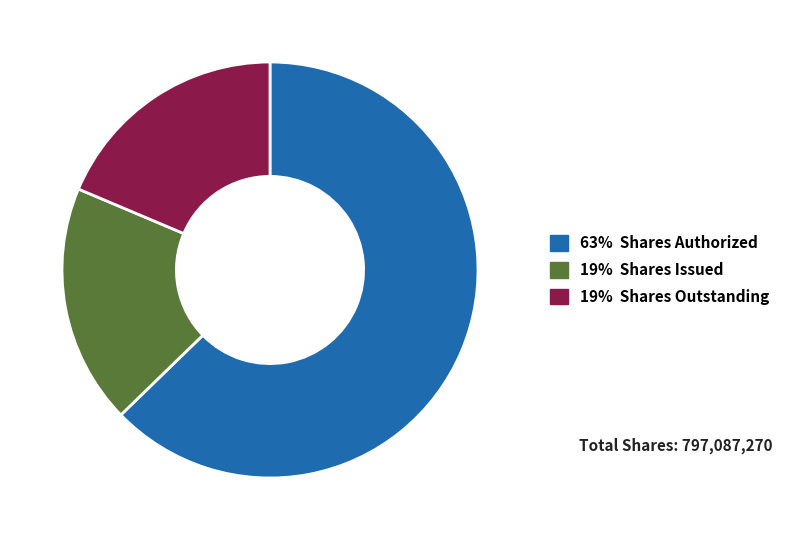

Is there any slice that represents more than half of the pie?

Yes